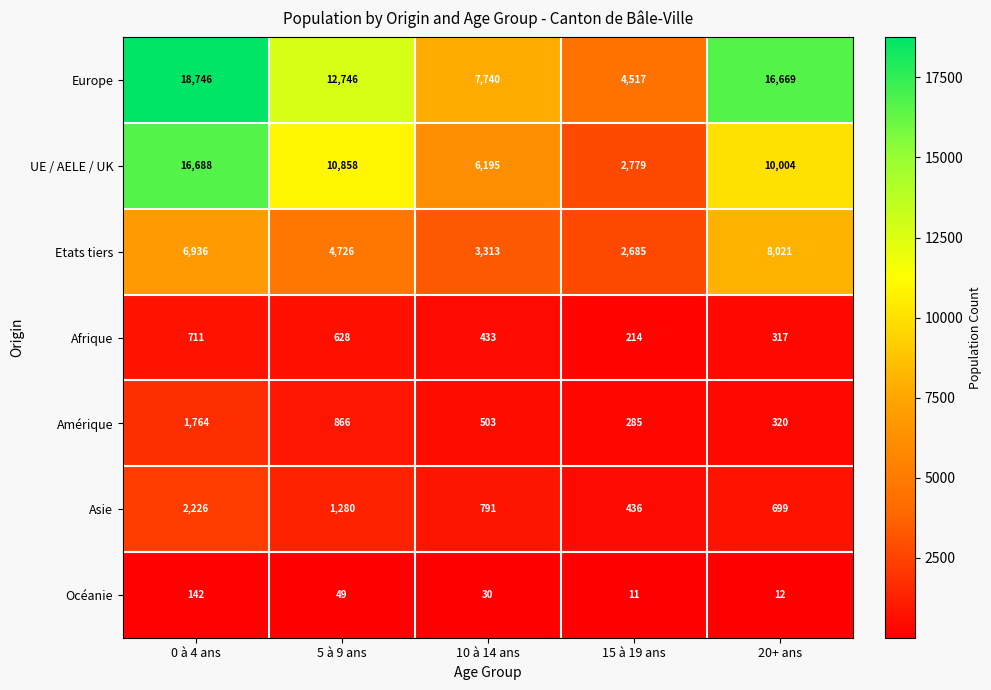

What is the average value of the Etats tiers series?

5136